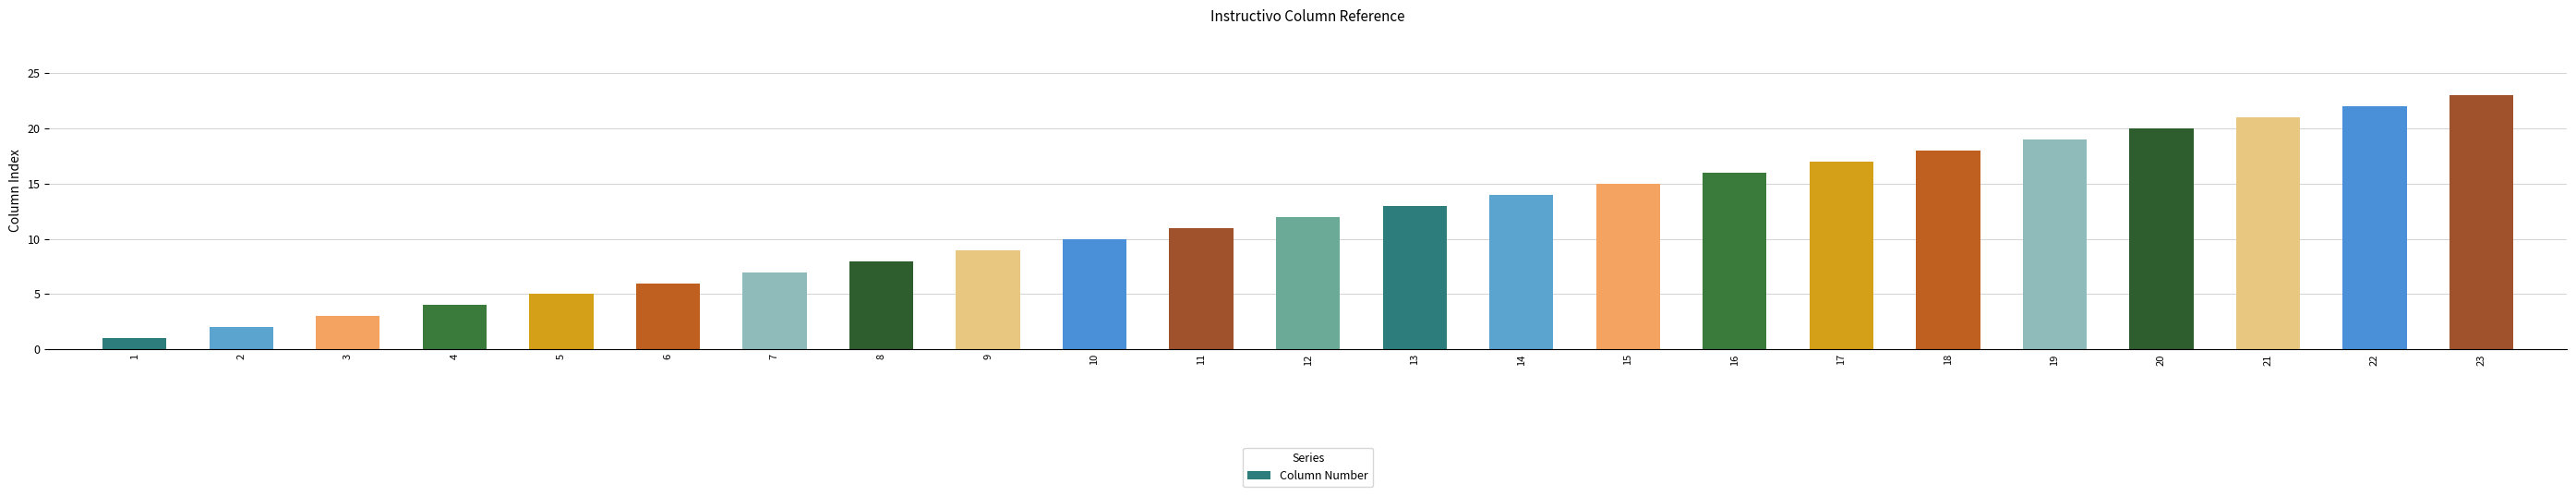

Rank the categories by value from lowest to highest.

1, 2, 3, 4, 5, 6, 7, 8, 9, 10, 11, 12, 13, 14, 15, 16, 17, 18, 19, 20, 21, 22, 23